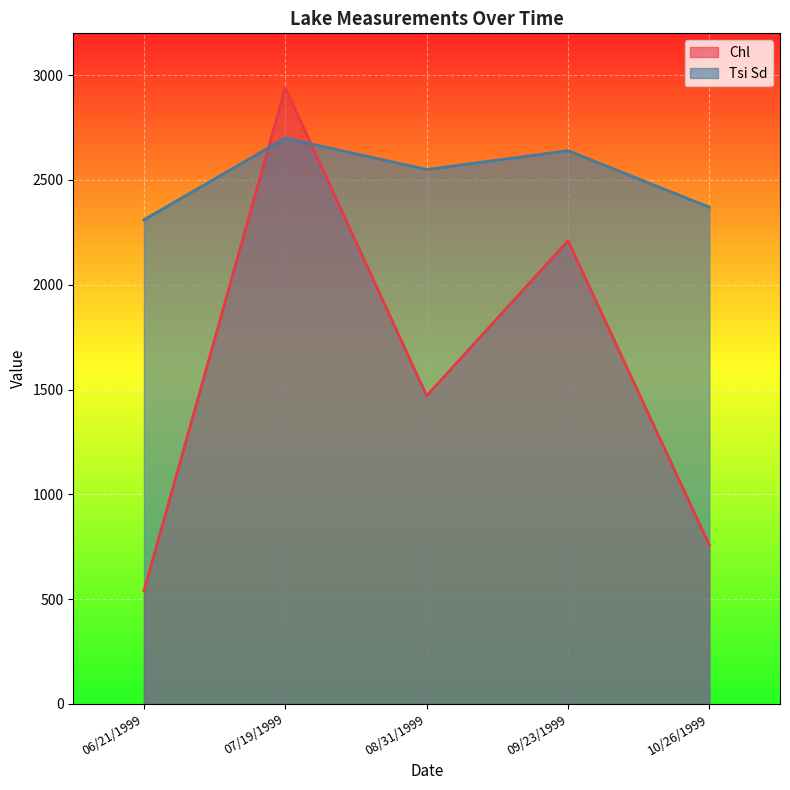

True or false: Tsi Sd and Chl cross at least once.

True